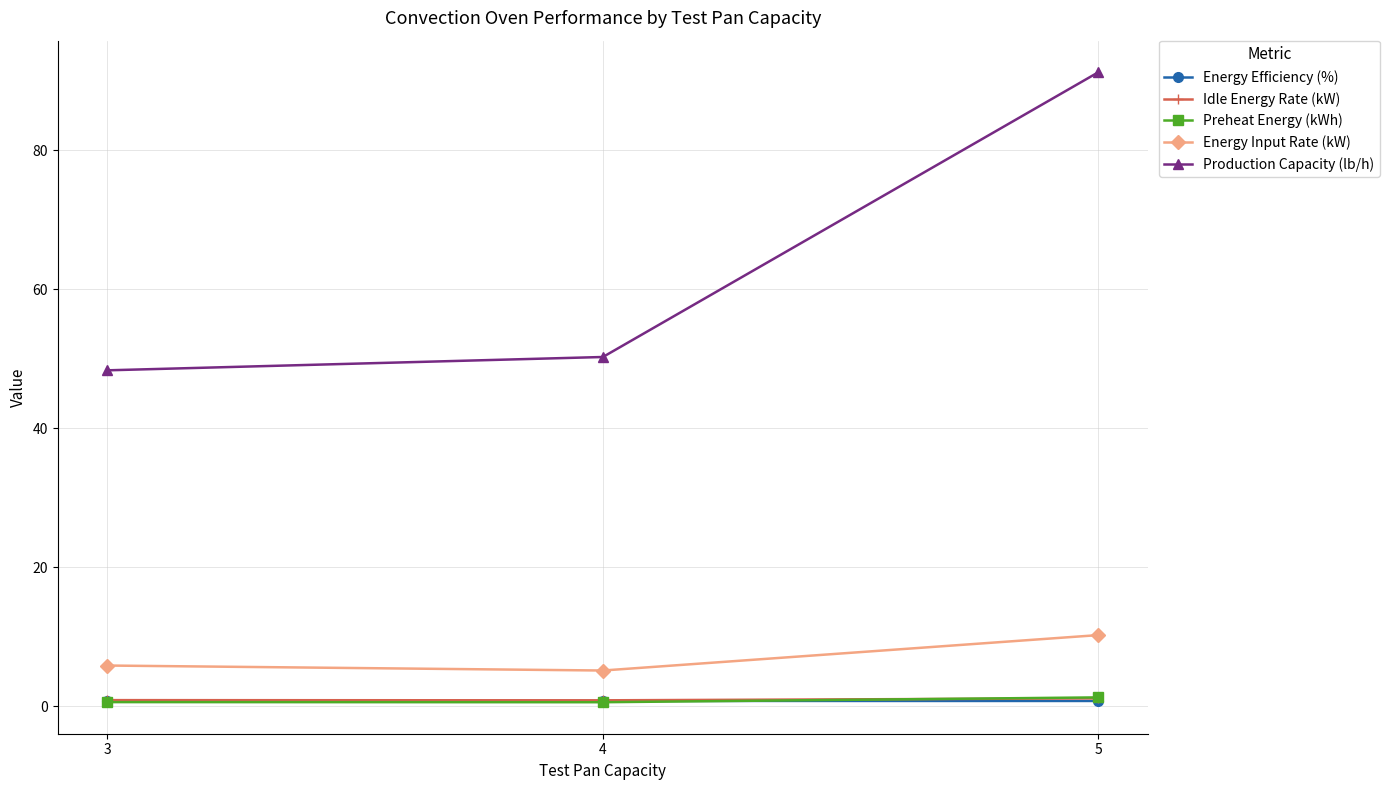

Which series has the largest range (max minus min)?

Production Capacity (lb/h)